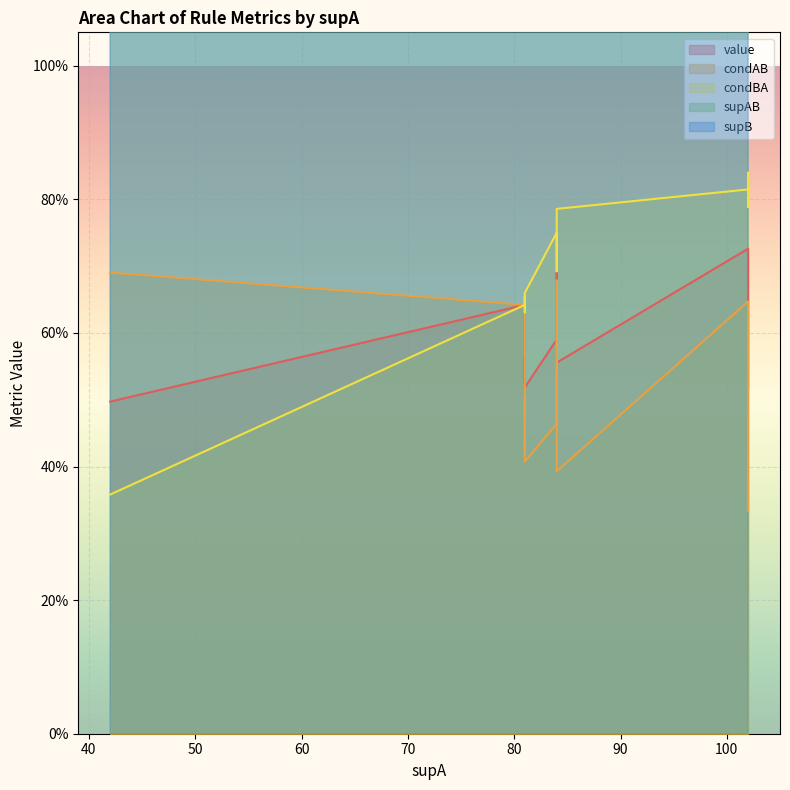

Which label corresponds to the largest value in the chart?

102